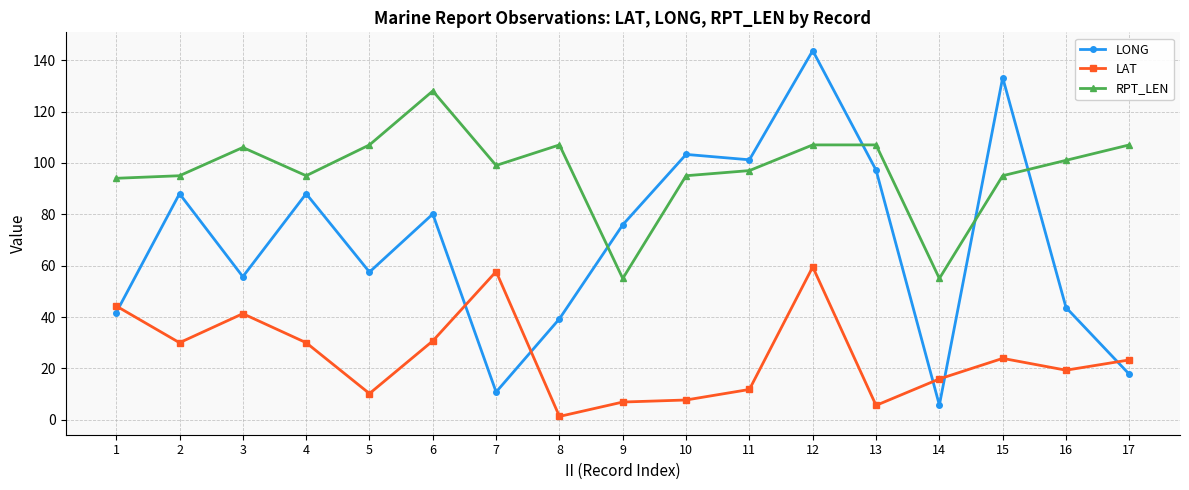

True or false: LAT and LONG intersect in this chart.

True